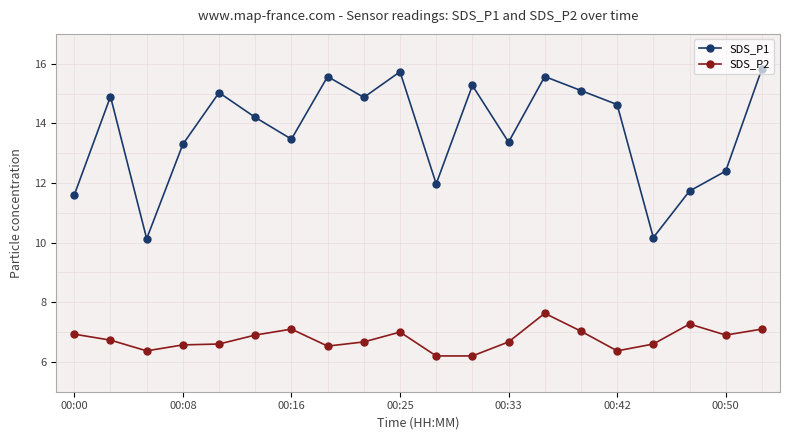

What is the value of the SDS_P2 point at the 9th from the left?

6.7